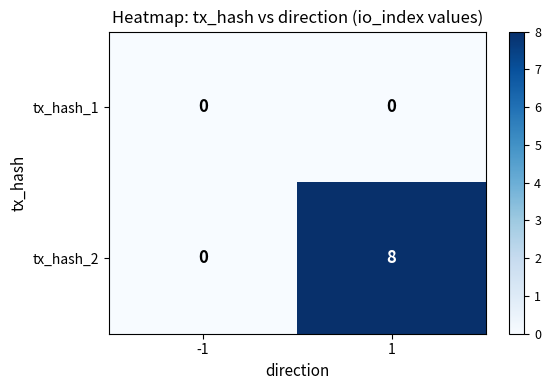

Rank the series at 1 from lowest to highest value.

tx_hash_1, tx_hash_2